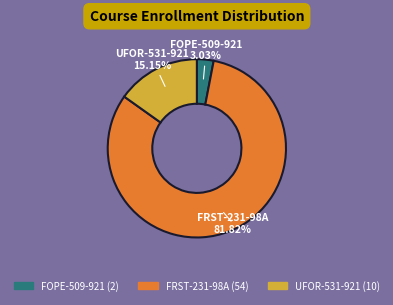

To the nearest percent, what percentage of the pie is FOPE-509-921?

3%